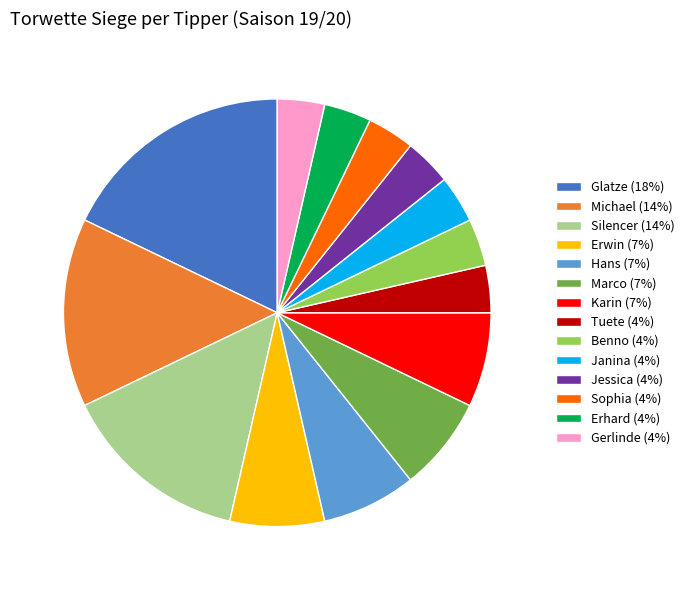

True or false: Erwin accounts for 7% of the total.

True